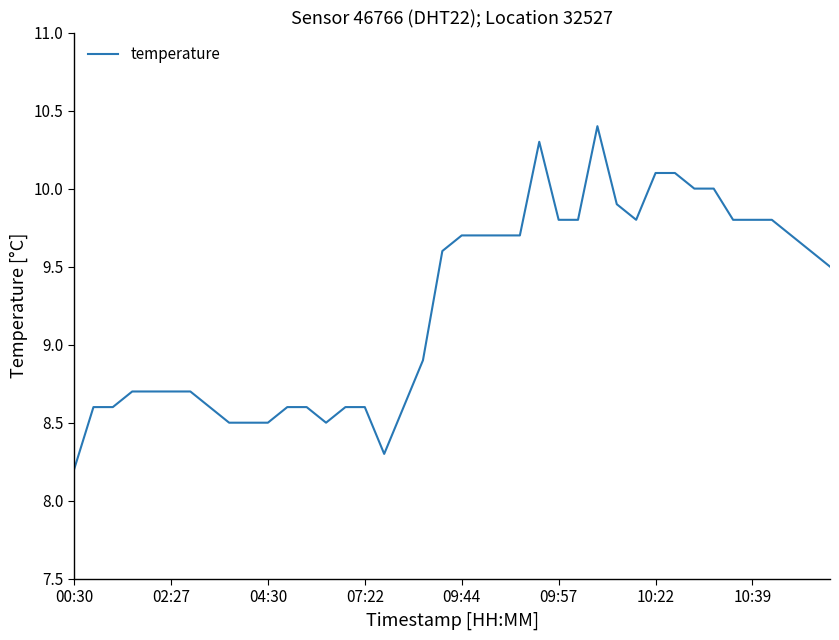

What is the sum of all values?

369.8